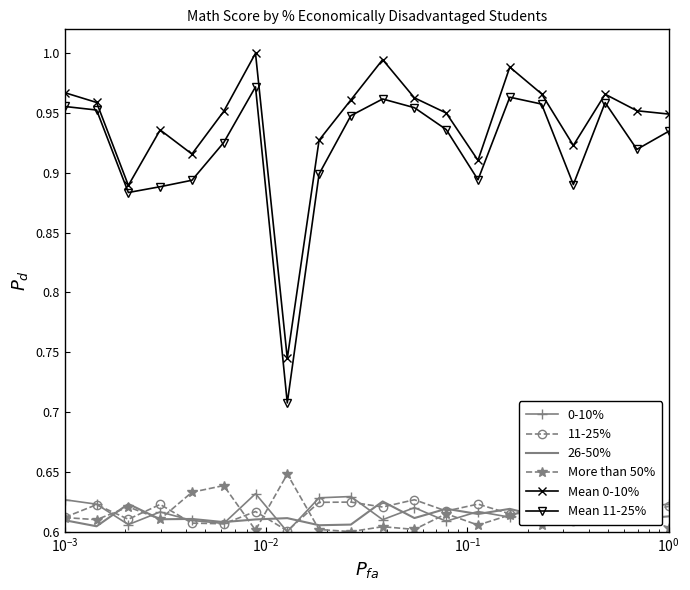

Which series has the largest range (max minus min)?

Mean 11-25%